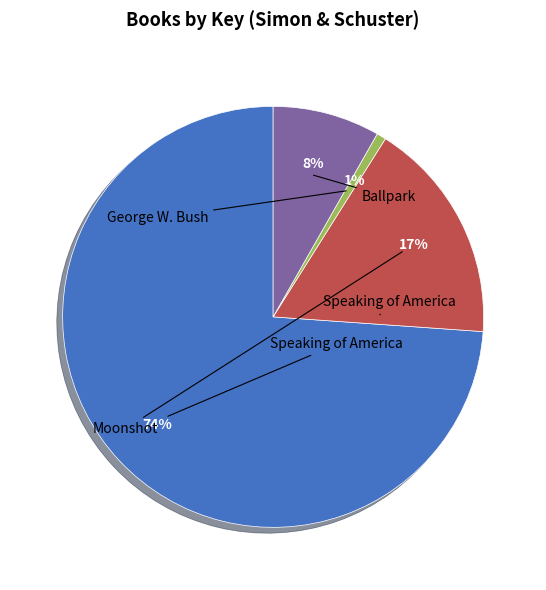

To the nearest percent, what is the average slice percentage?

25%